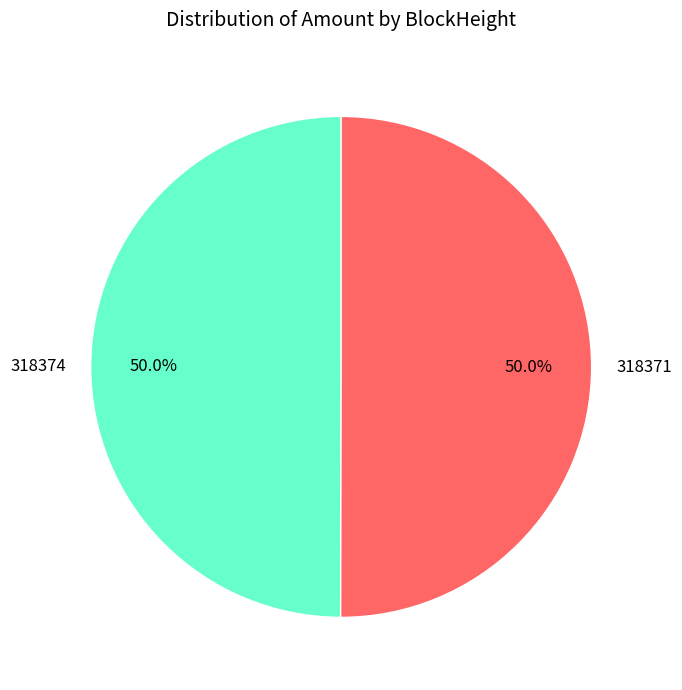

Combined, do 318371 and 318374 account for over 50%?

Yes